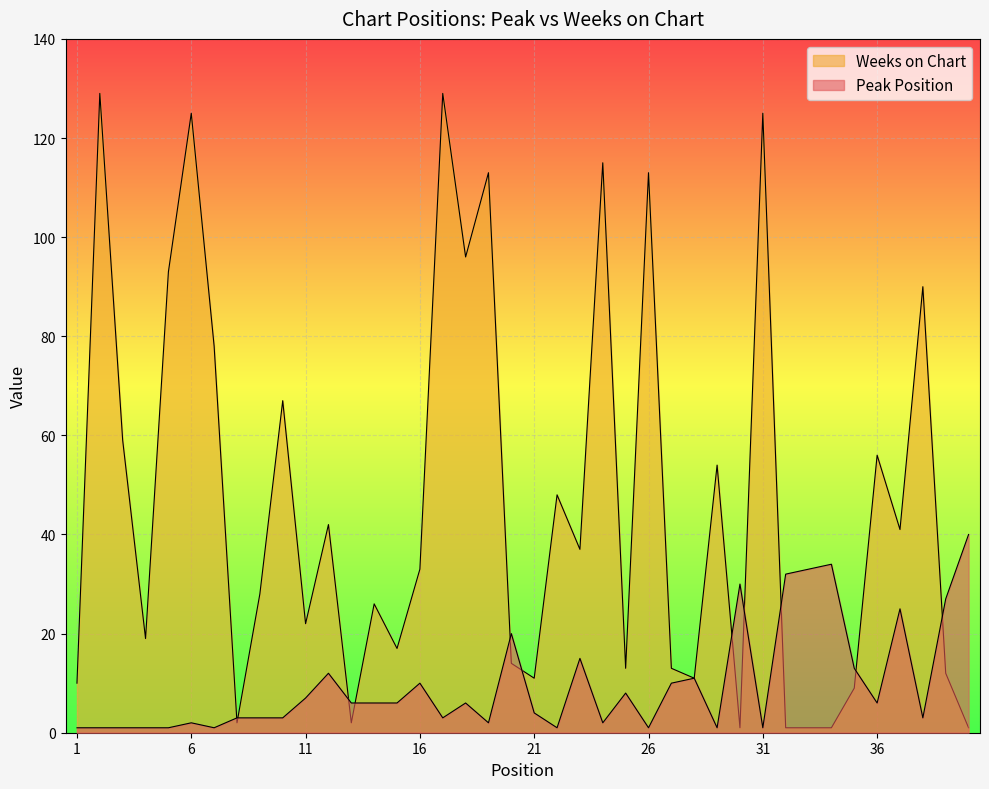

At how many categories does at least one series exceed 119?

4